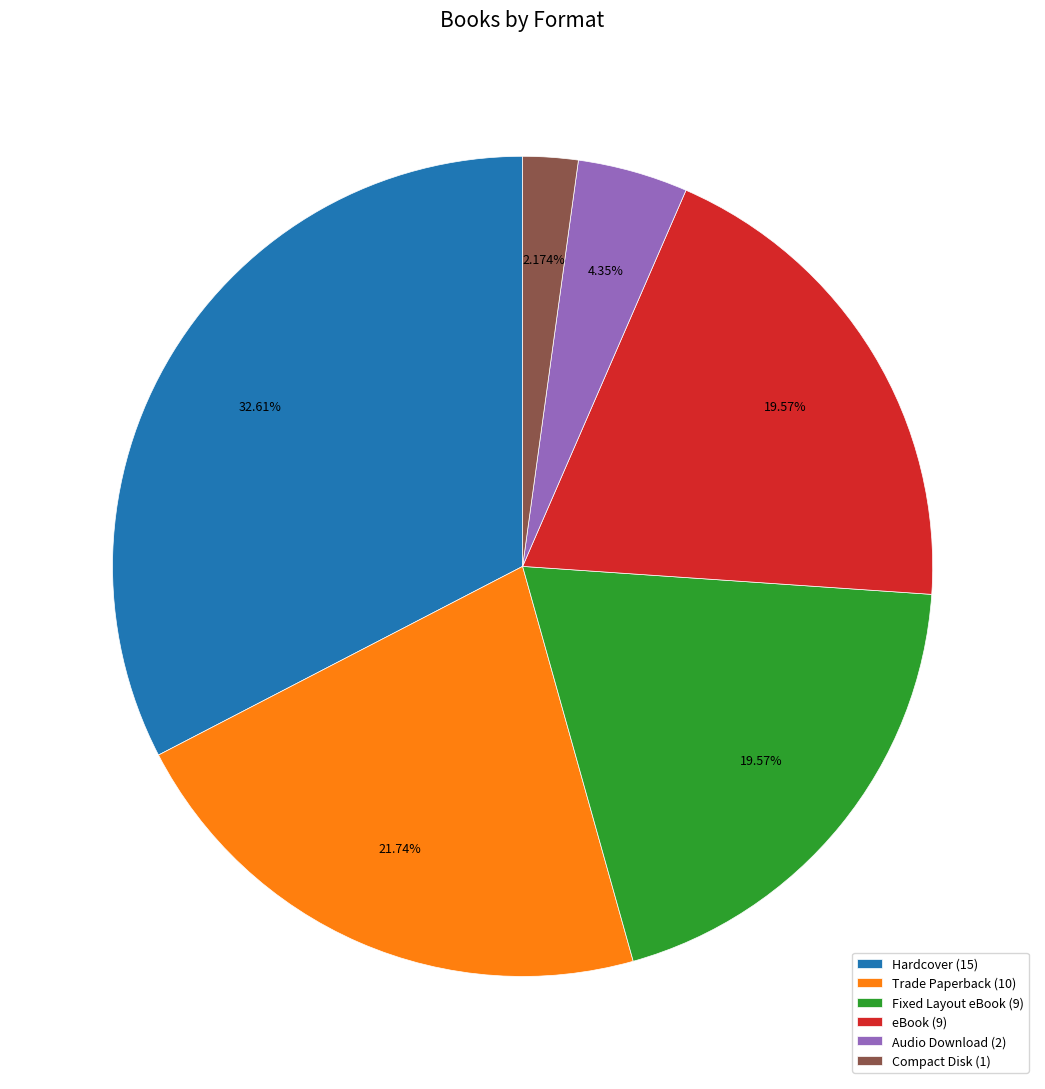

Is there a majority slice in this chart?

No